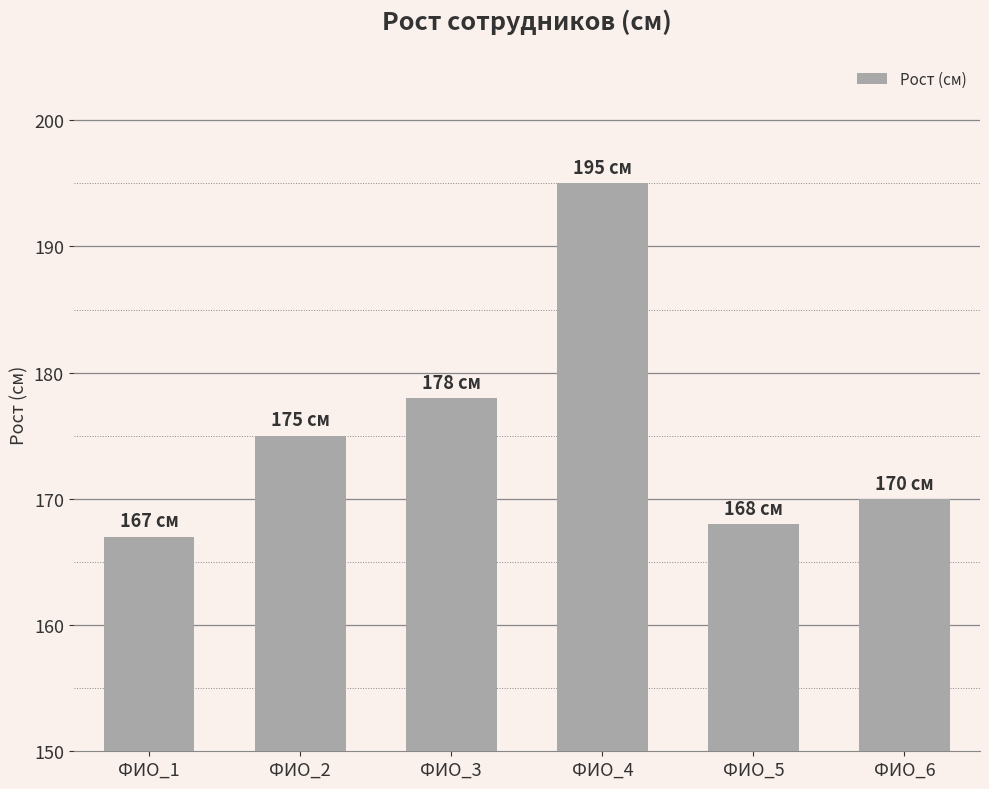

How many data points are less than 175?

3